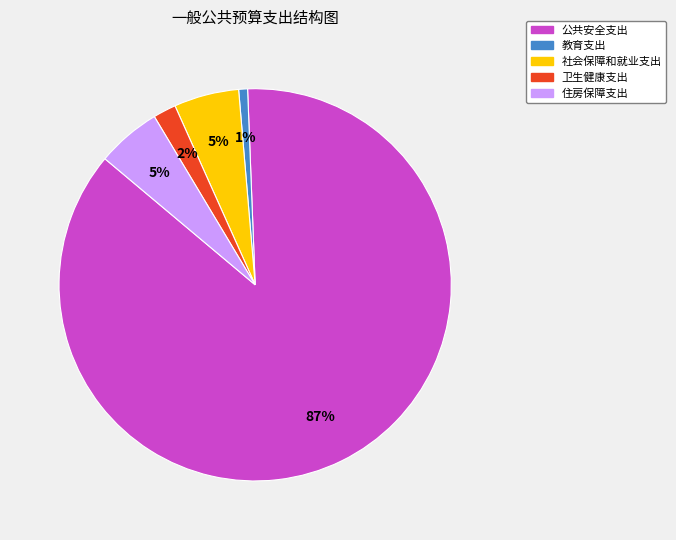

Is it true that 社会保障和就业支出 is 1% of the pie?

False